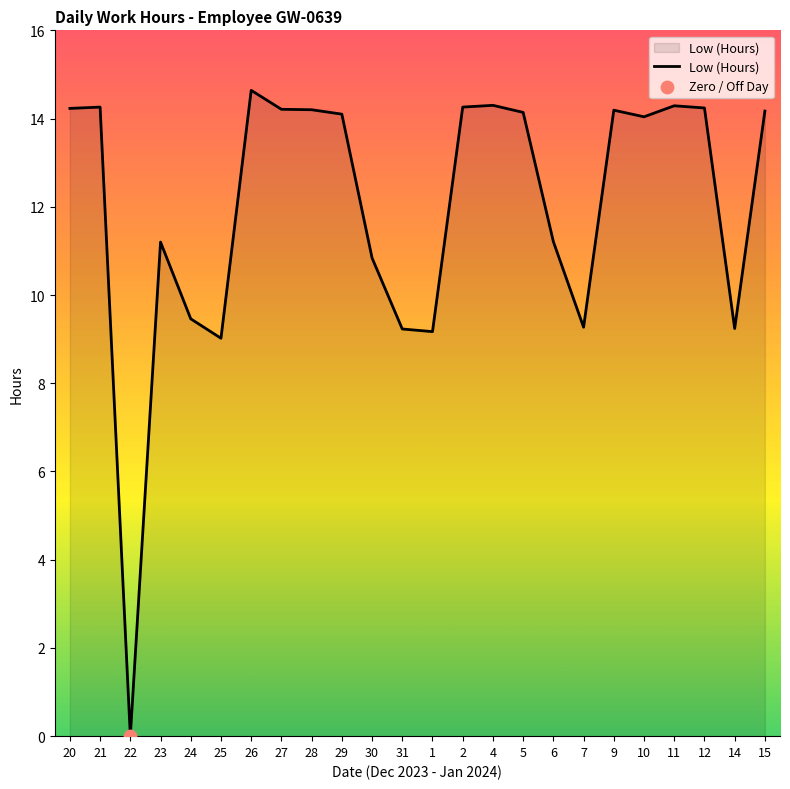

Which has a higher value, 27 or 23?

27